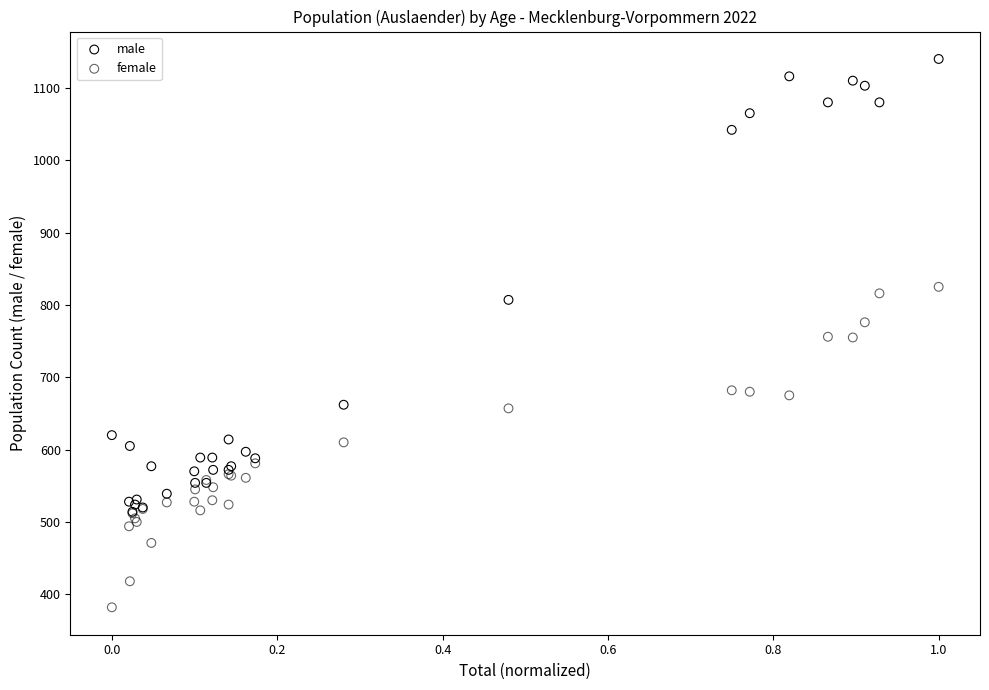

Which series reaches the minimum Y coordinate?

female